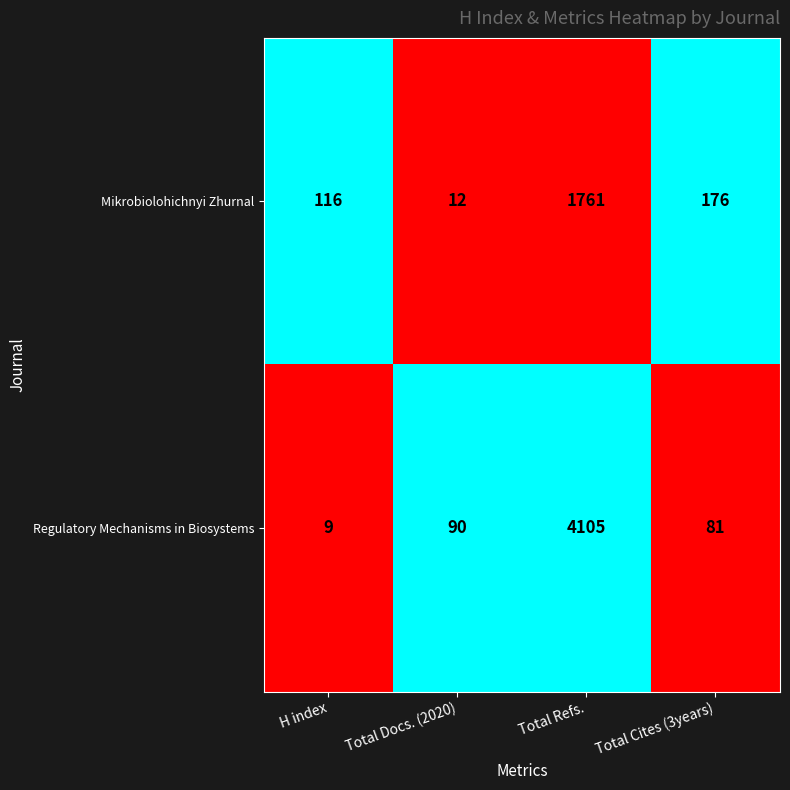

At which category does the chart reach its peak across all series?

Total Refs.